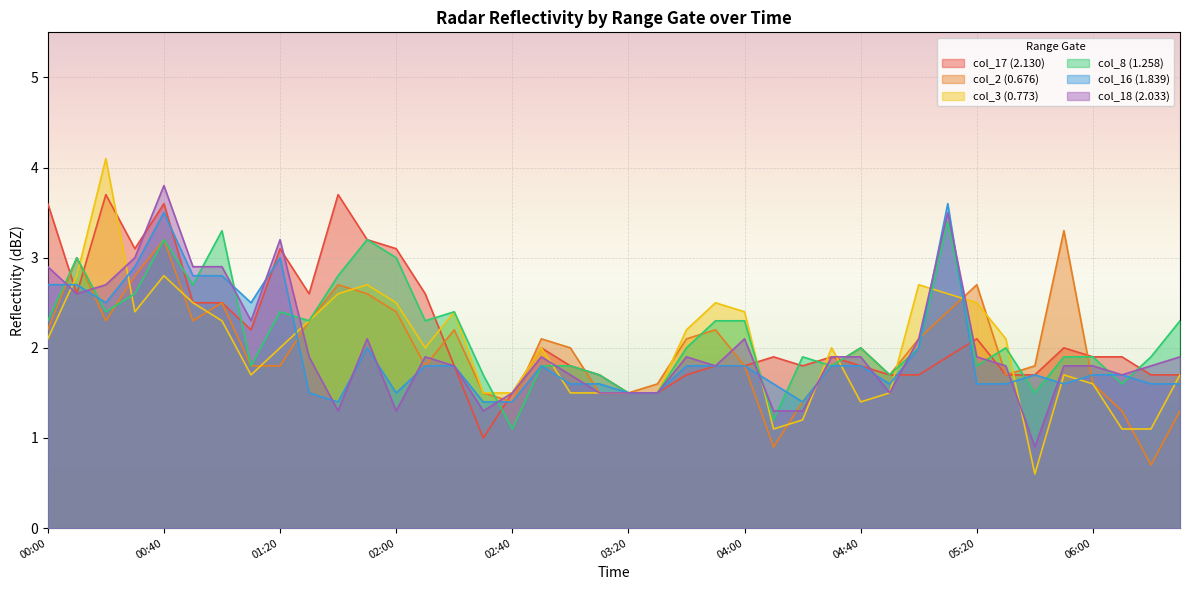

What is the value of the col_3 (0.773) point at the 20th from the left?

1.5